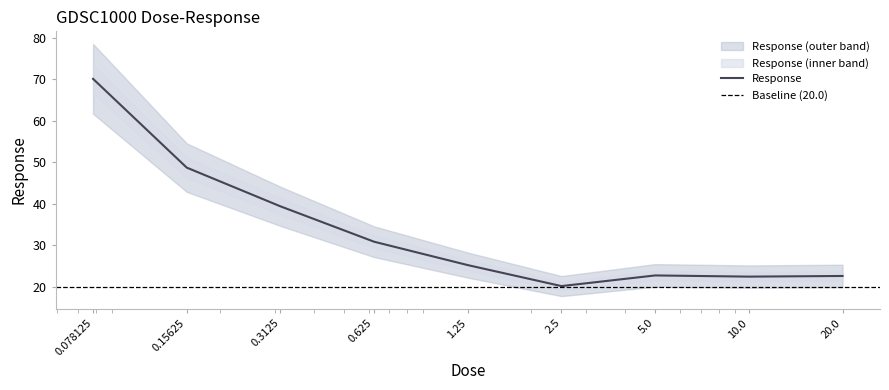

How many data points are less than 25?

4